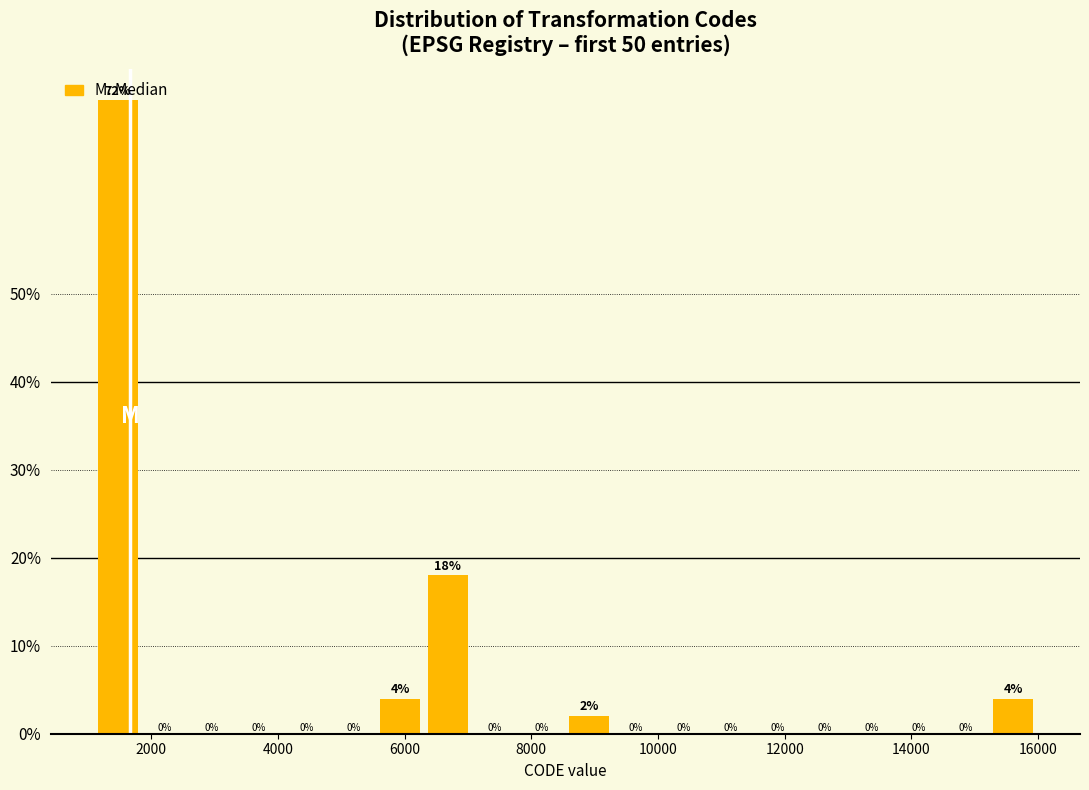

Around what value on the x-axis is the tallest bar? Give the approximate position of its centre, as read against the axis.

1400